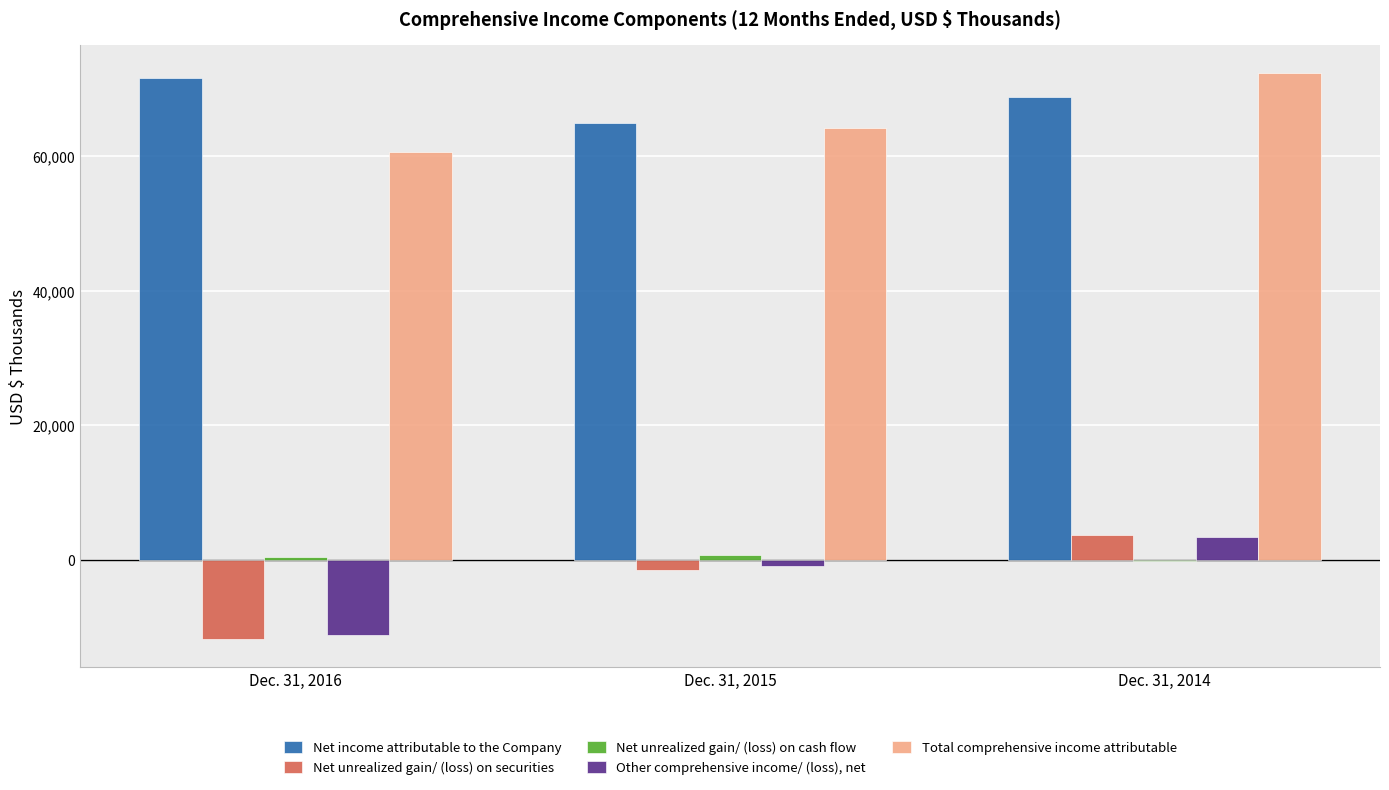

What is the average value of the Other comprehensive income/ (loss), net series?

-2784